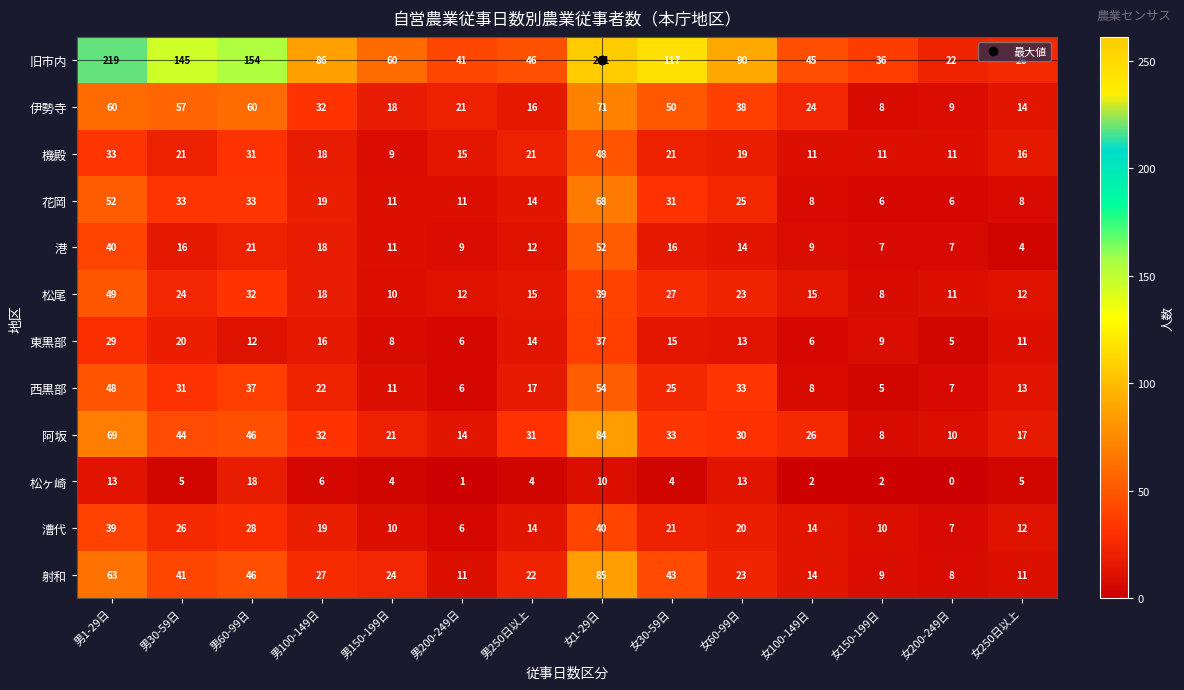

What is the difference between the highest and lowest values at 女1-29日?

251